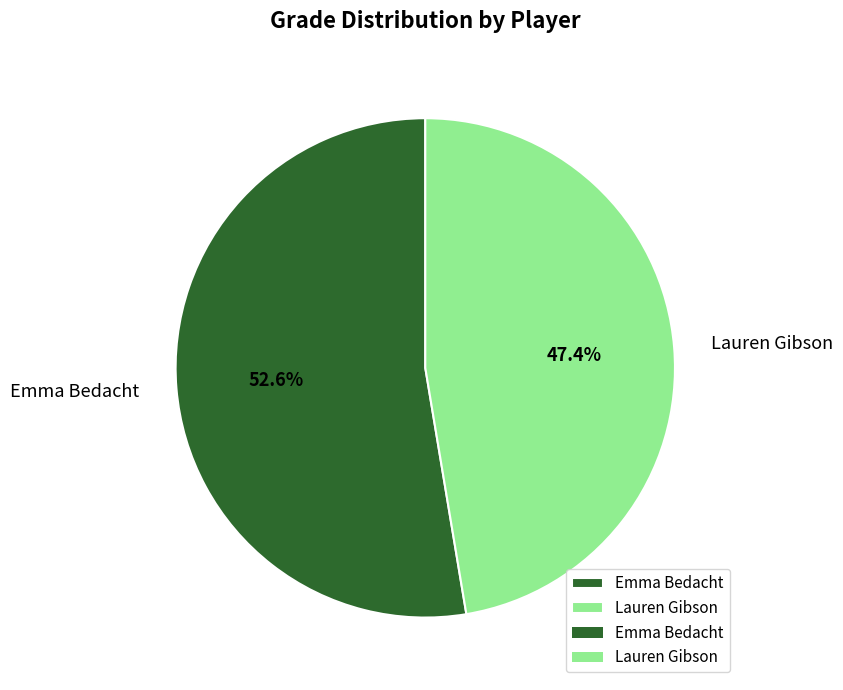

What is the ratio of the value at Lauren Gibson to the value at Emma Bedacht?

0.9